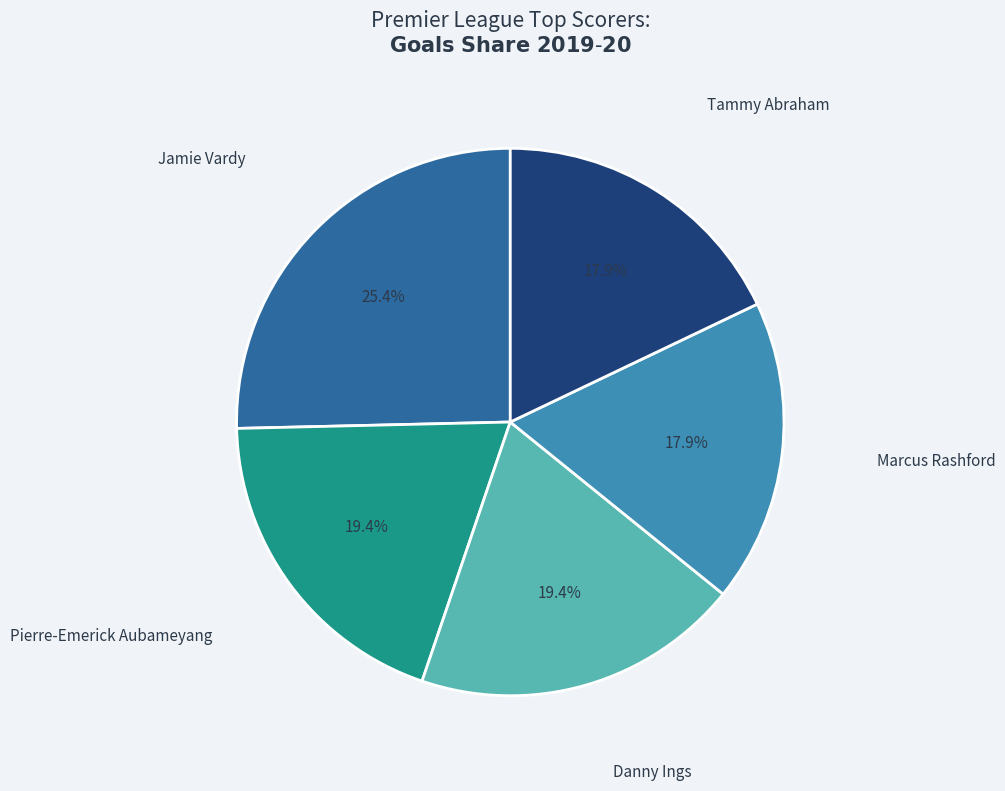

What portion of the pie excludes Danny Ings?

80.6%